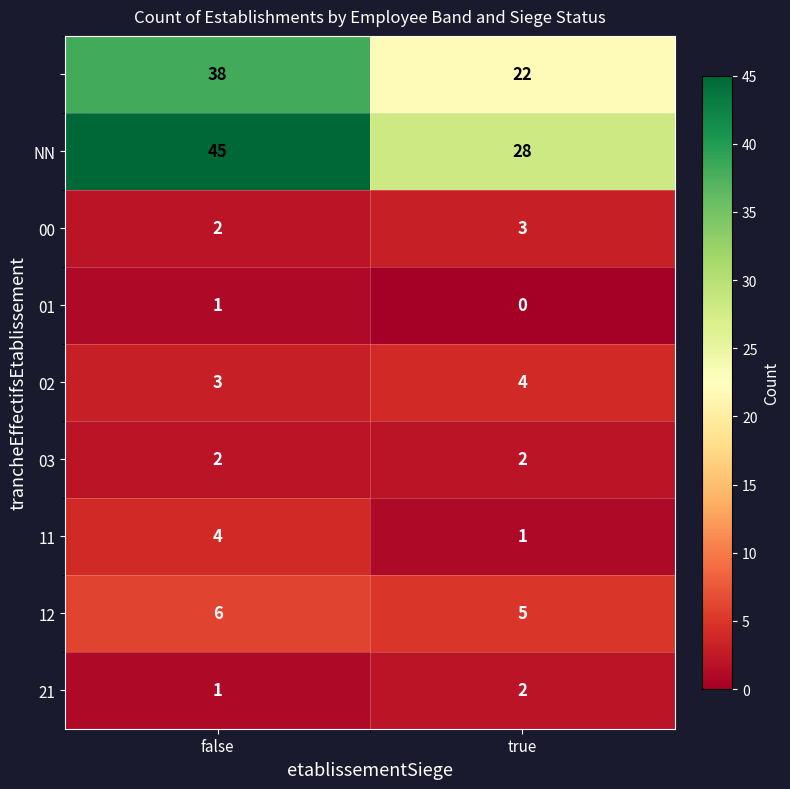

What is the spread (max minus min) of values at false?

44